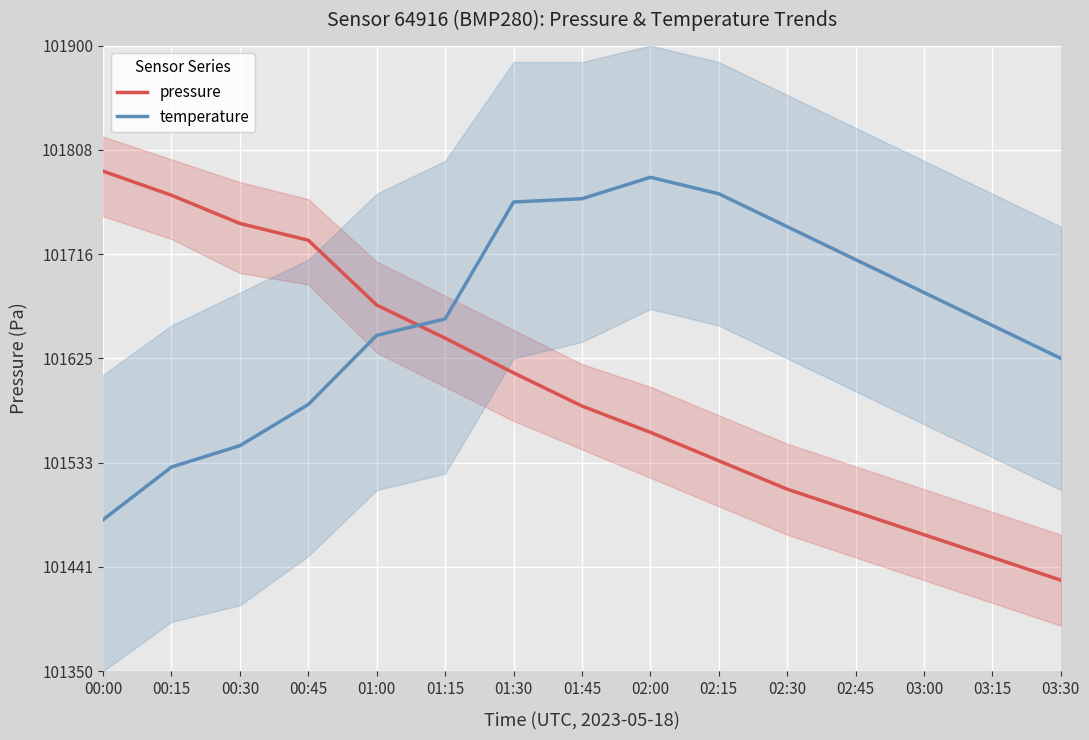

Is this an area chart (filled region under the line)?

No